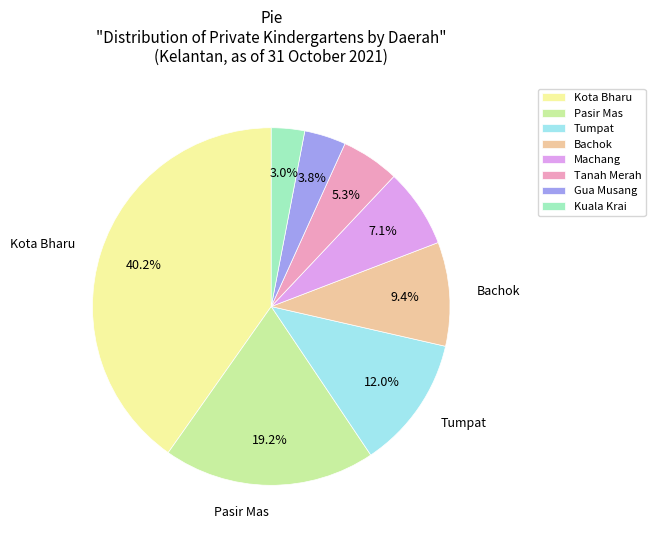

How many slices are in this pie chart?

8